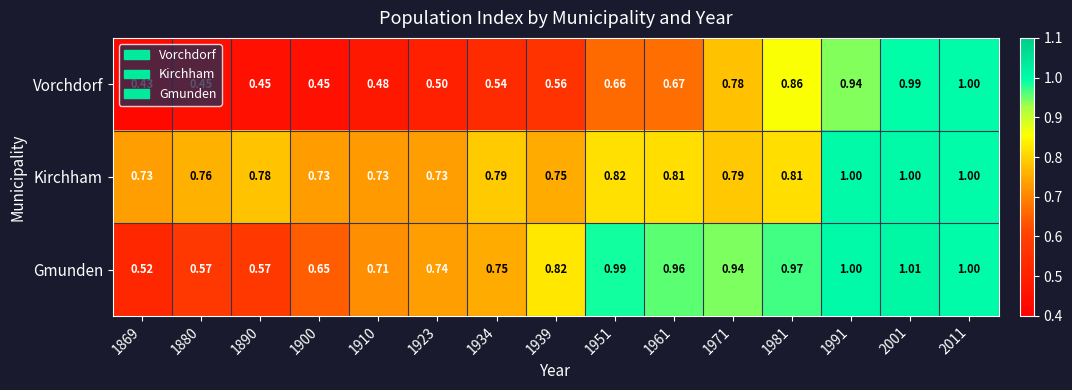

Which series has the largest total across all categories?

Kirchham